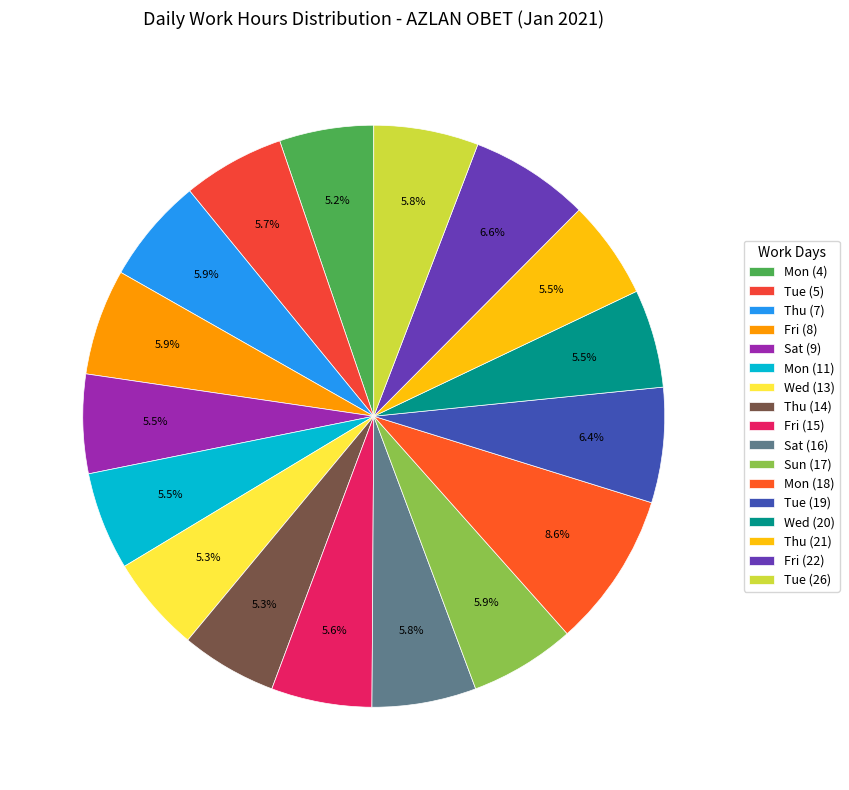

What is the change in value from Sat (9) to Mon (11)?

-0.1